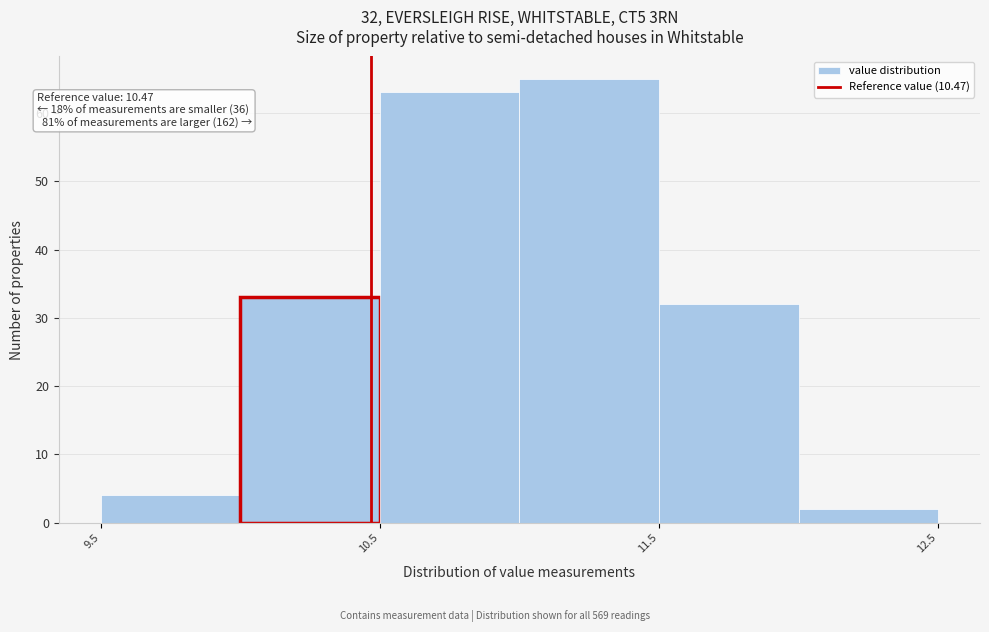

Over which range of the x-axis is the bar tallest?

11.0 to 11.5